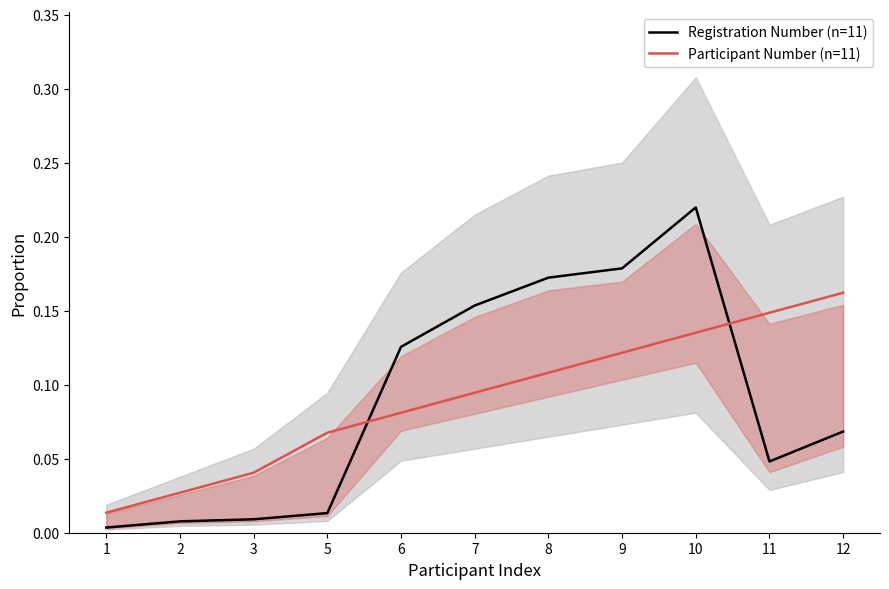

Reading left to right, transcribe all the data shown in this chart.

Registration Number (n=11): 1=0.0	2=0.0	3=0.0	5=0.0	6=0.1	7=0.2	8=0.2	9=0.2	10=0.2	11=0.0	12=0.1
Participant Number (n=11): 1=0.0	2=0.0	3=0.0	5=0.1	6=0.1	7=0.1	8=0.1	9=0.1	10=0.1	11=0.1	12=0.2